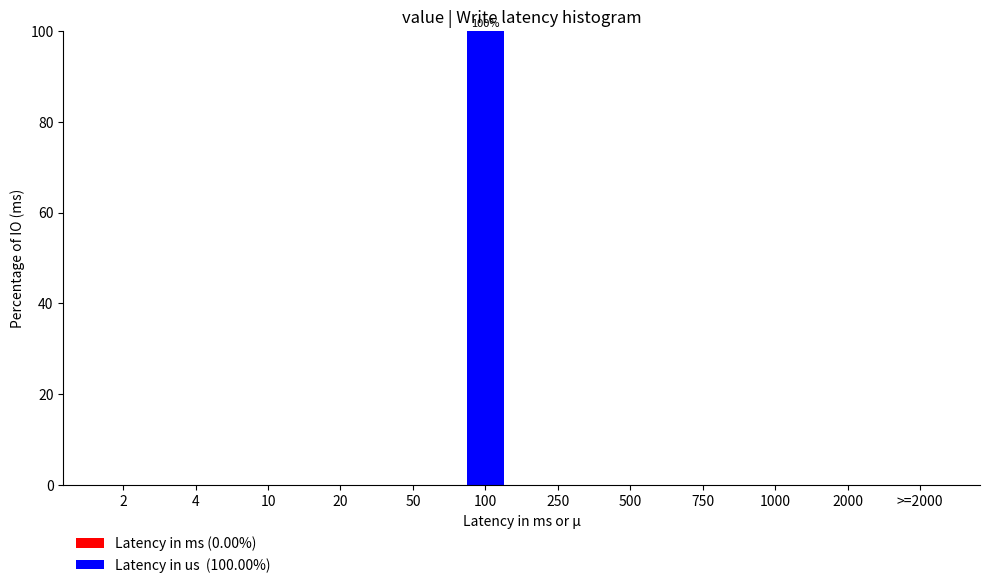

Reading left to right, list all the values displayed in this chart.

2=0	4=0	10=0	20=0	50=0	100=100	250=0	500=0	750=0	1000=0	2000=0	>=2000=0